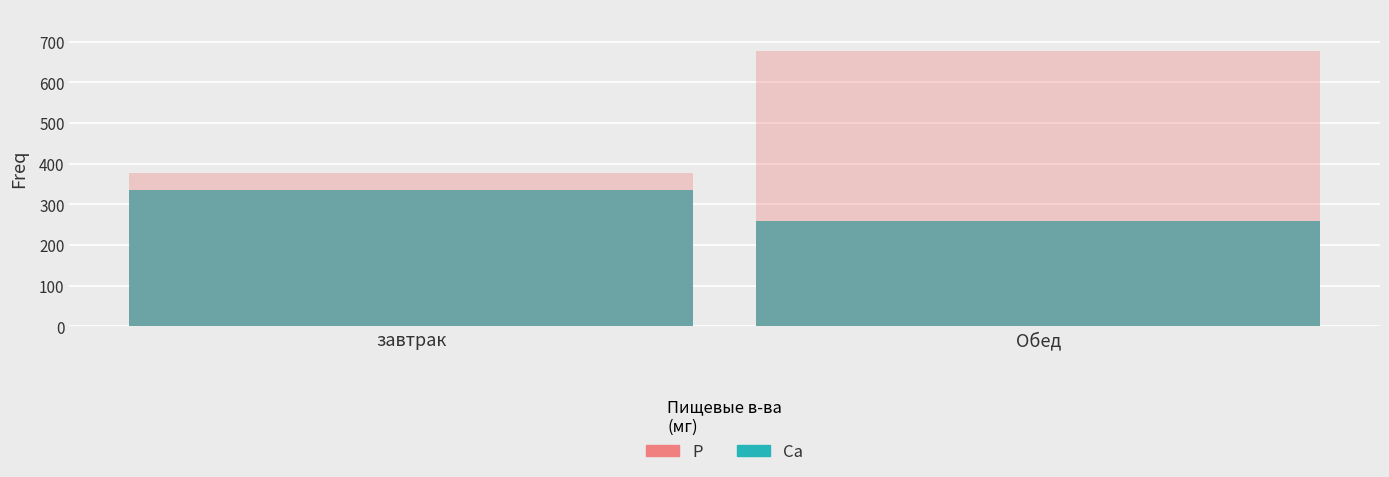

Which has a higher value, завтрак or Обед?

завтрак